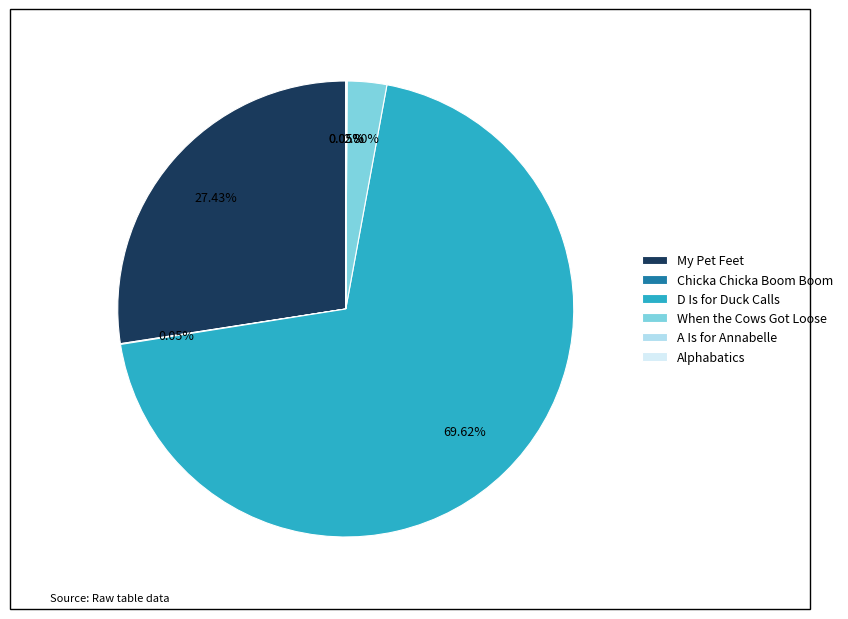

Which slice is the largest?

D Is for Duck Calls